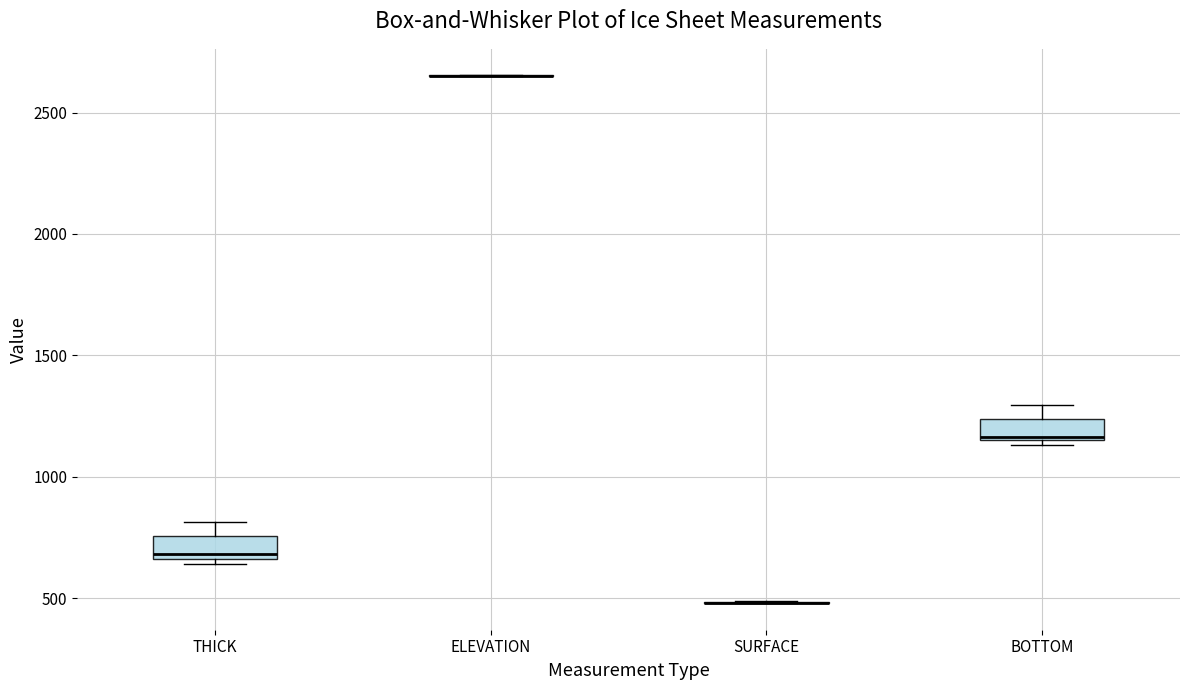

Reading left to right, read every box against the y-axis: the position of its median line, the range the box covers, and the ends of its whiskers. The values are not printed on the chart, so give them approximately, as read against the axis.

THICK: median 700, box 650 to 750, whiskers 650 (just below the box's lower edge) to 800
ELEVATION: box collapsed to a line at 2650, whiskers 2650 to 2650
SURFACE: box collapsed to a line at 500, whiskers 500 to 500
BOTTOM: median 1150, box 1150 to 1250, whiskers 1150 (just below the box's lower edge) to 1300